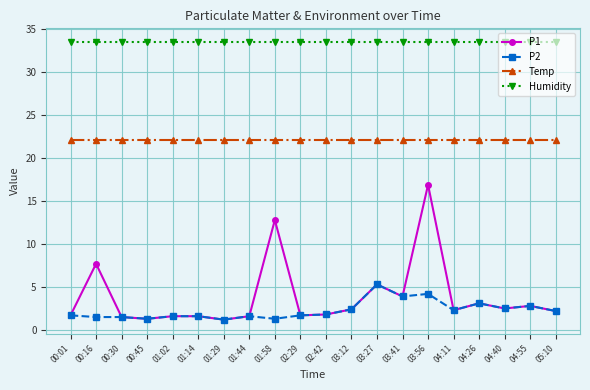

What are all the series names shown in the legend?

P1, P2, Temp, Humidity